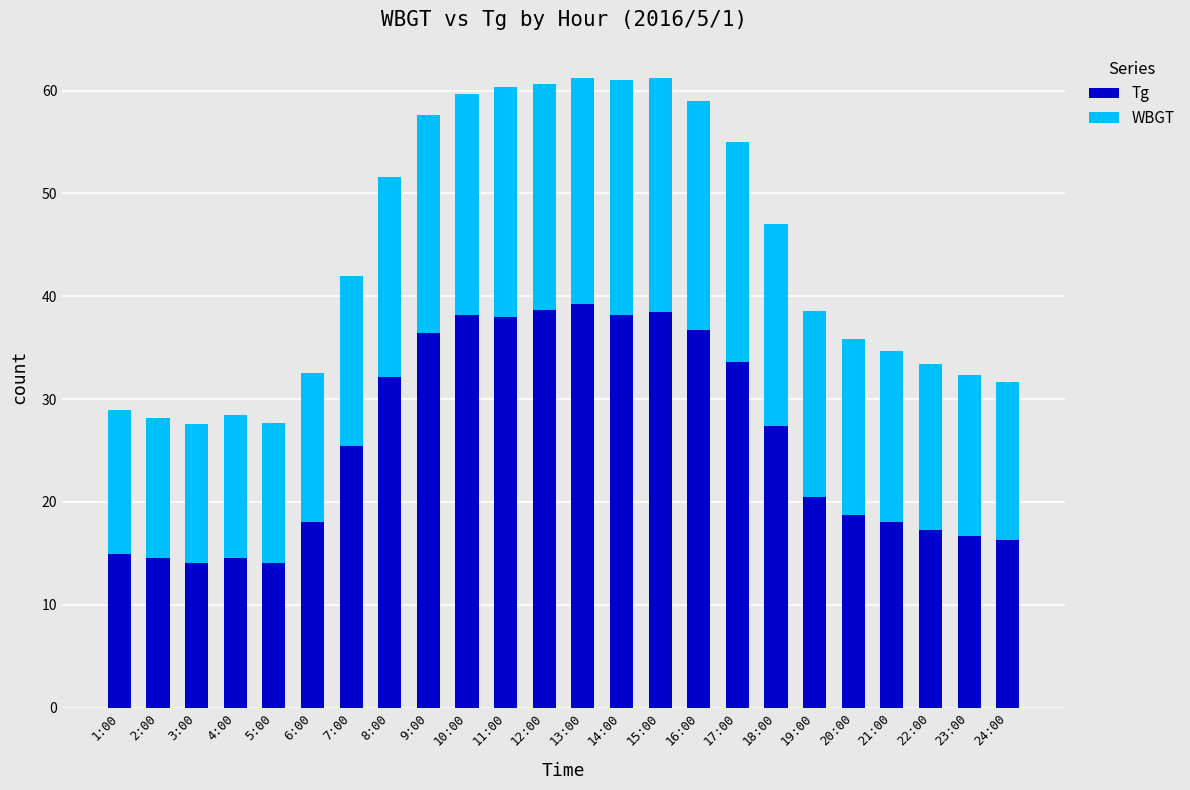

Are the bars horizontal?

No